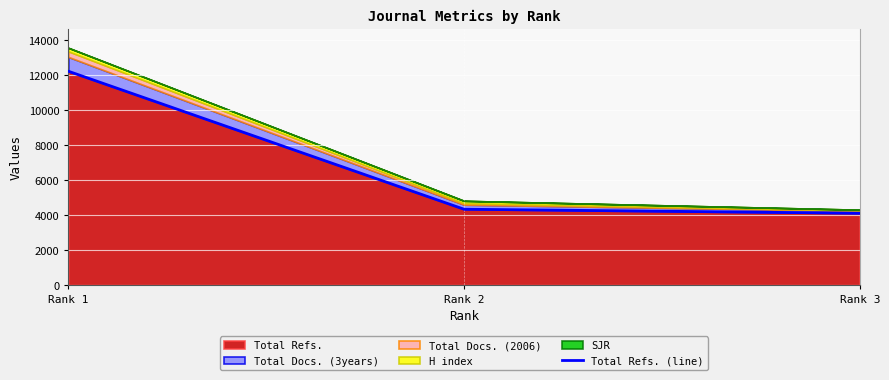

What is the value of the 2nd point from the left?

4338